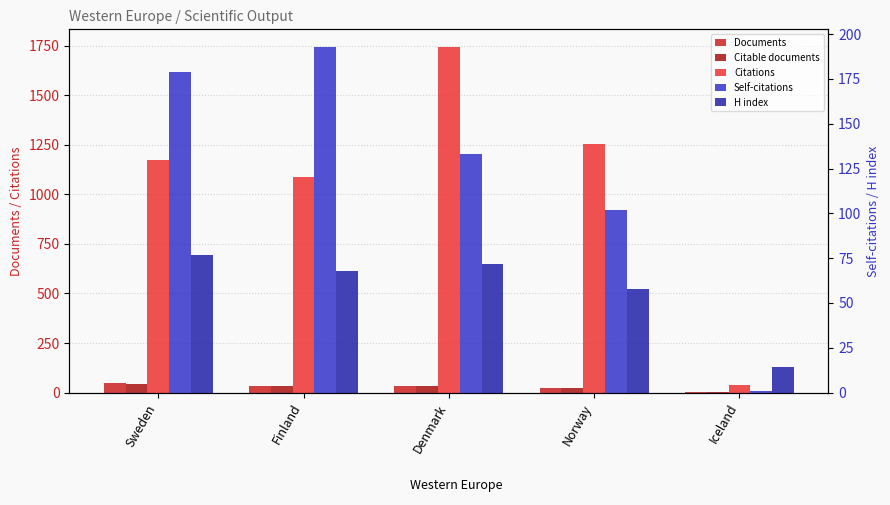

What are all the series names shown in the legend?

Documents, Citable documents, Citations, Self-citations, H index